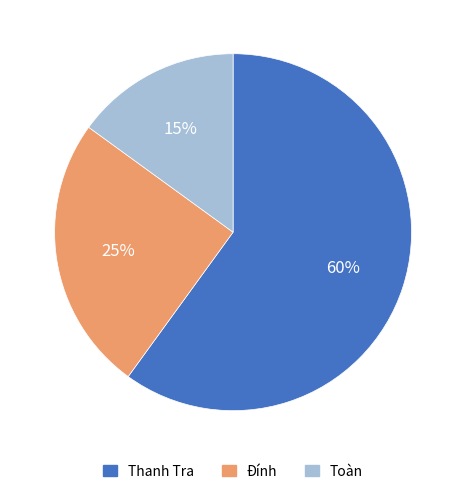

Is there any slice that represents more than half of the pie?

Yes